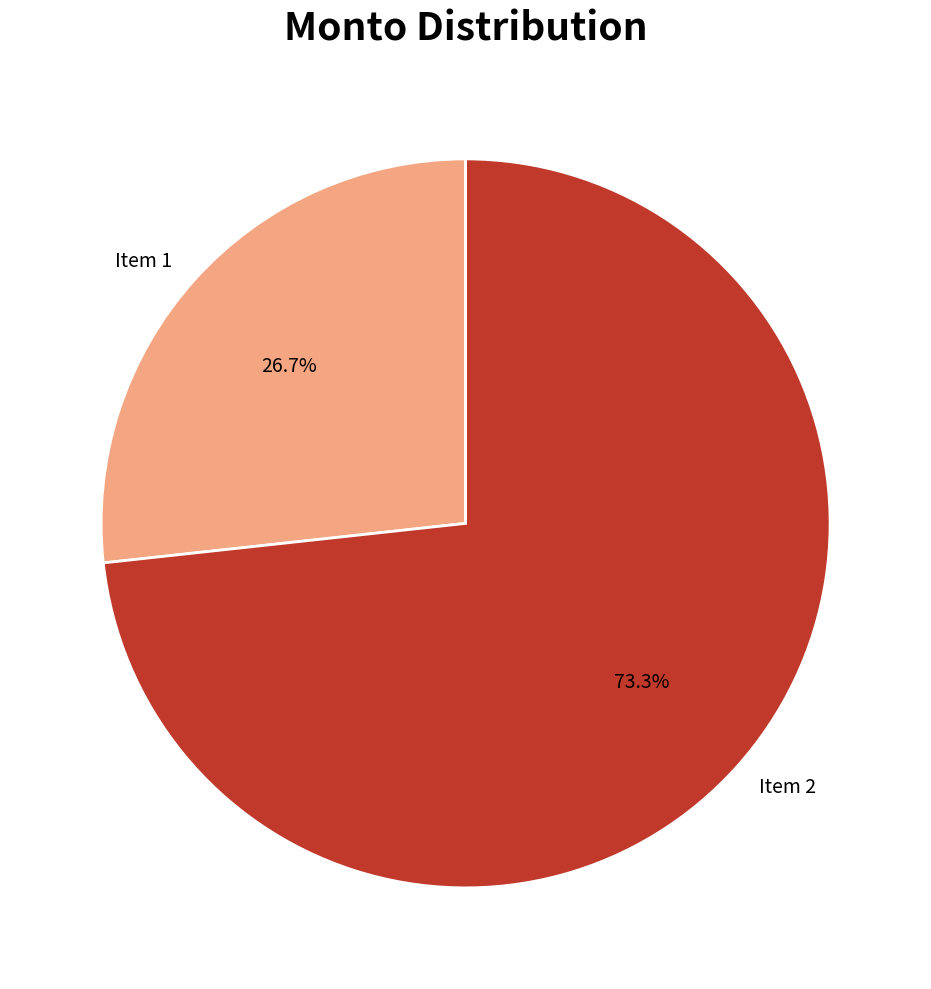

What is the majority slice?

Item 2